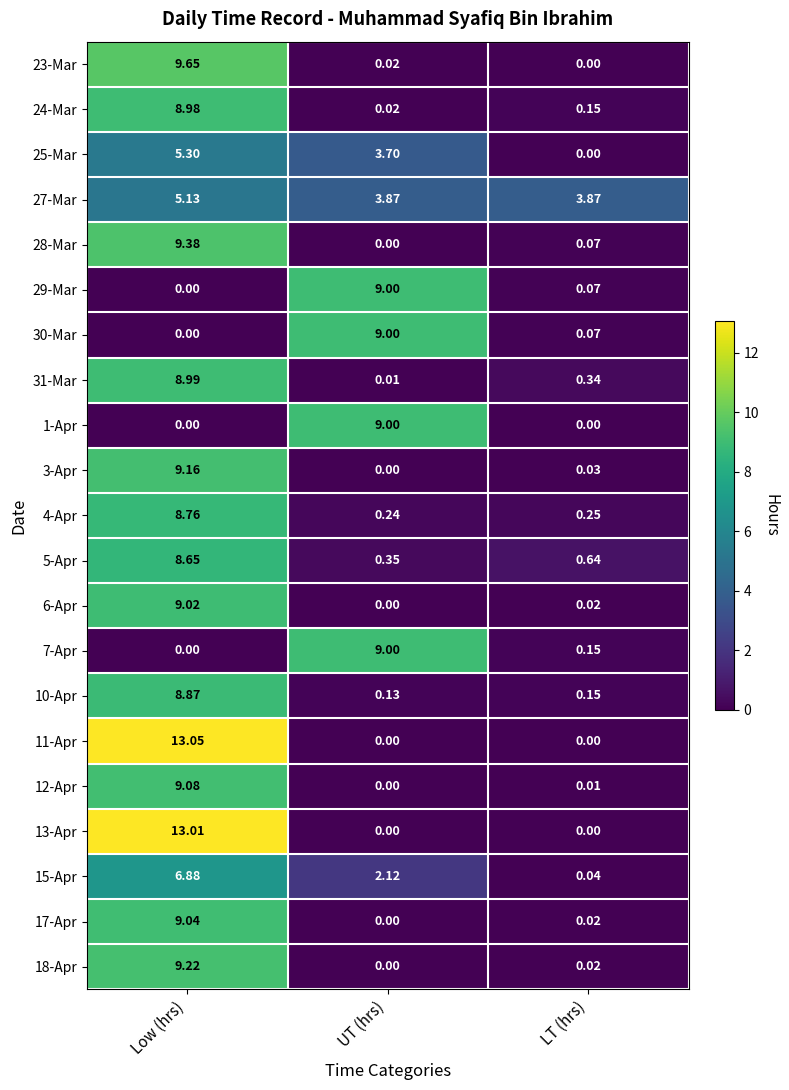

Rank the categories by 10-Apr value from highest to lowest.

Low (hrs), LT (hrs), UT (hrs)